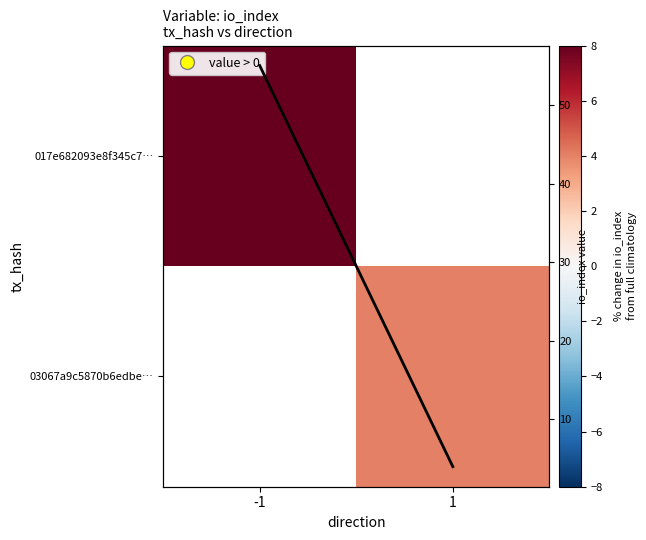

Rank the categories by io_index per direction value from highest to lowest.

-1, 1